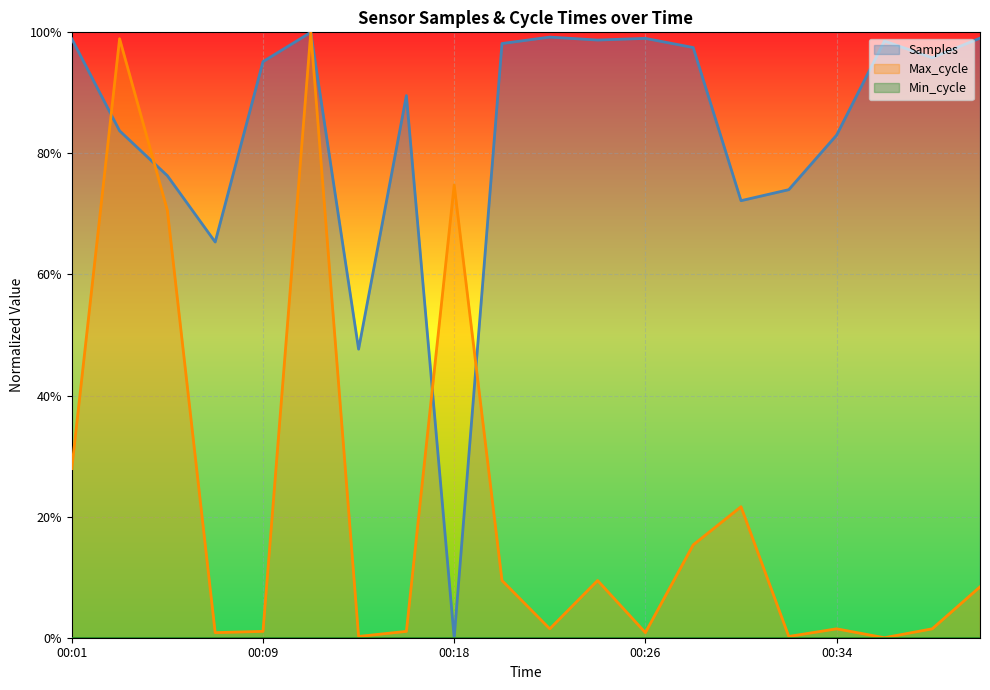

What is the greatest value displayed?

1.0